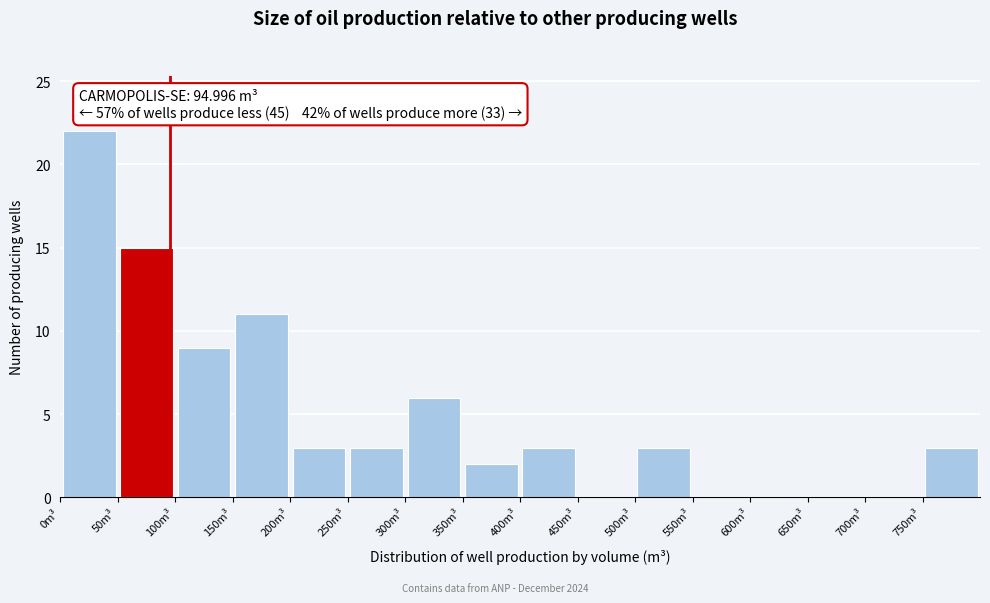

Reading left to right, transcribe this chart: for each bar, give the range it covers on the x-axis and its height. The values are not printed on the chart, so give them approximately, as read against the axis.

0 to 50: 22
50 to 100: 15
100 to 150: 9
150 to 200: 11
200 to 250: 3
250 to 300: 3
300 to 350: 6
350 to 400: 2
400 to 450: 3
450 to 500: 0
500 to 550: 3
550 to 600: 0
600 to 650: 0
650 to 700: 0
700 to 750: 0
750 to 800: 3